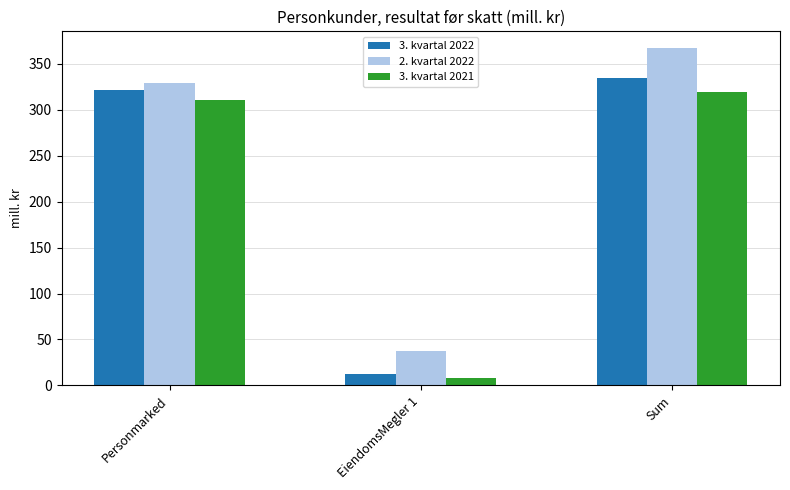

What is the minimum value shown in the chart?

8